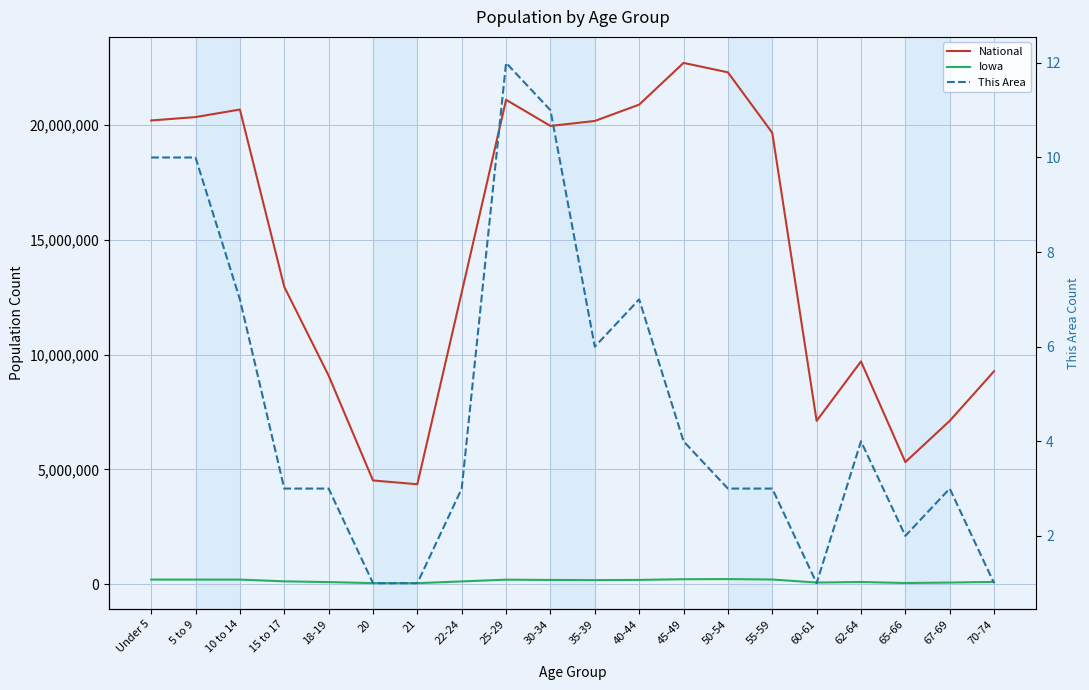

True or false: This Area and National cross at least once.

False